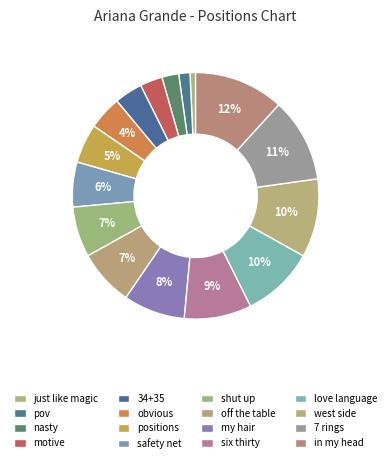

To the nearest percent, what is the combined percentage of six thirty and safety net?

15%